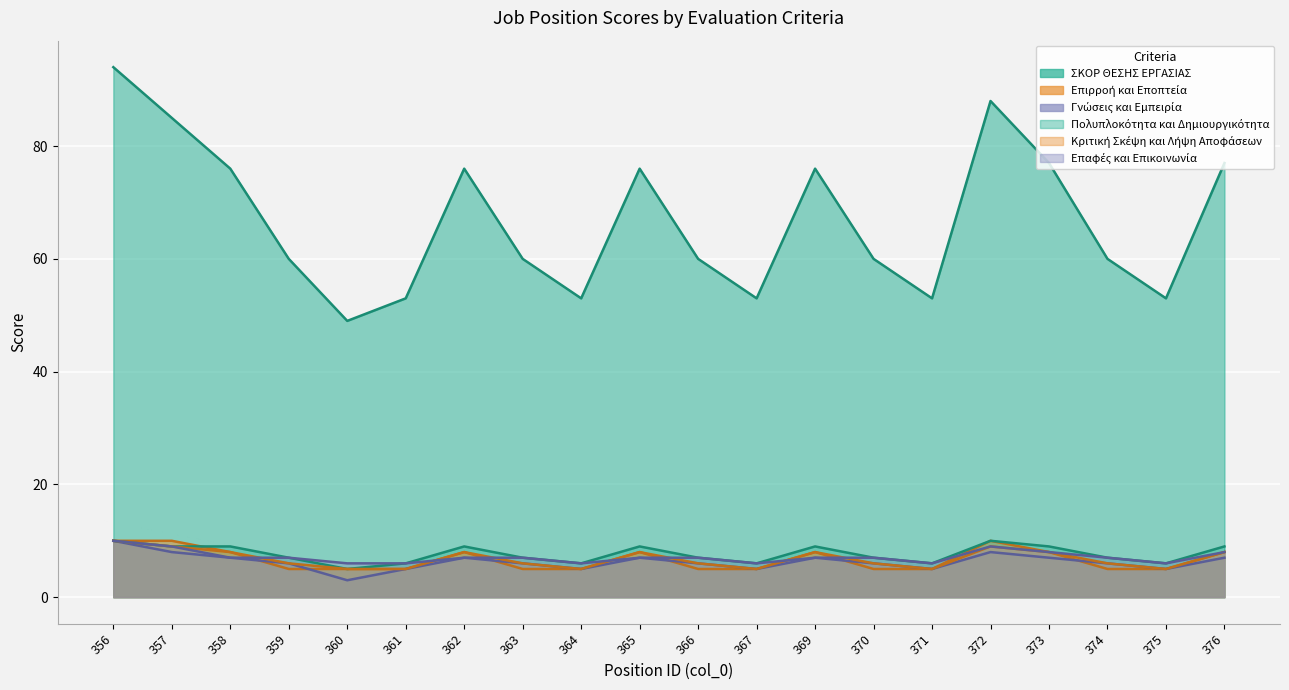

The Επαφές και Επικοινωνία series shows 2 at 367. True or false?

False